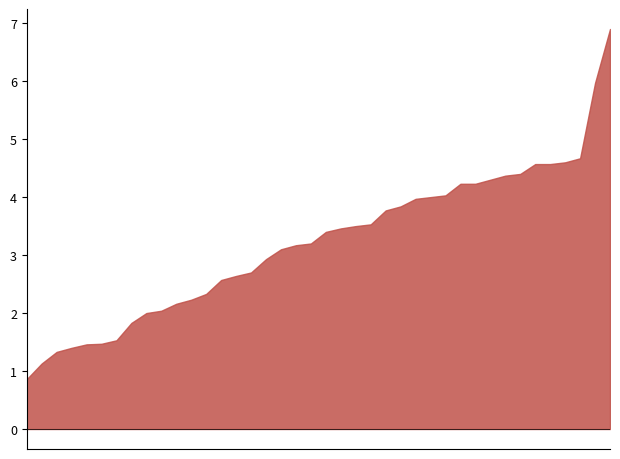

What is the sum of the P1 values at 00:53 and 00:35?

12.9